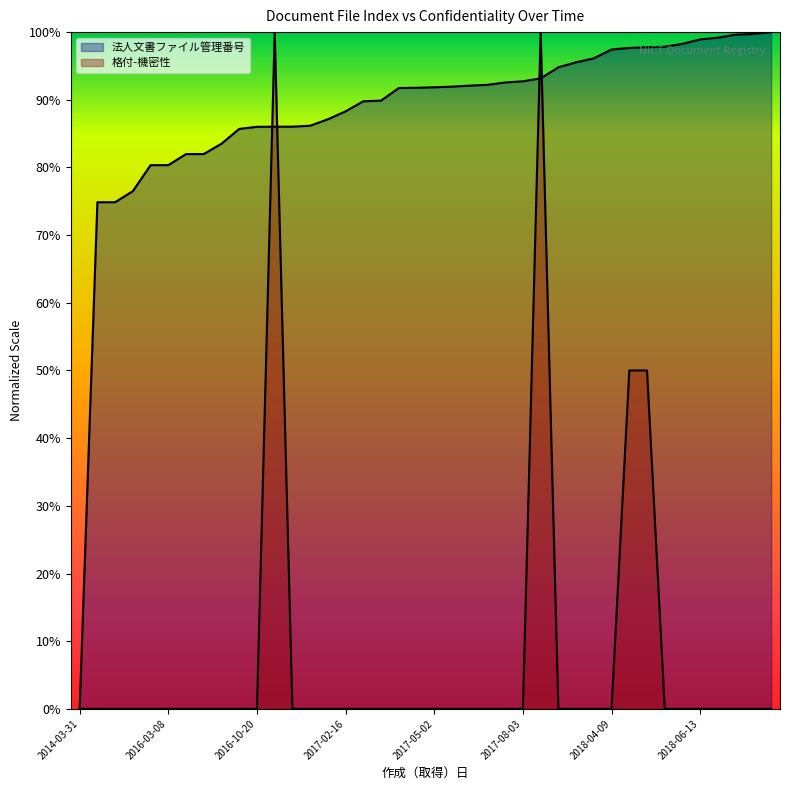

At which label is 法人文書ファイル管理番号 closest to 26579?

2016-02-04